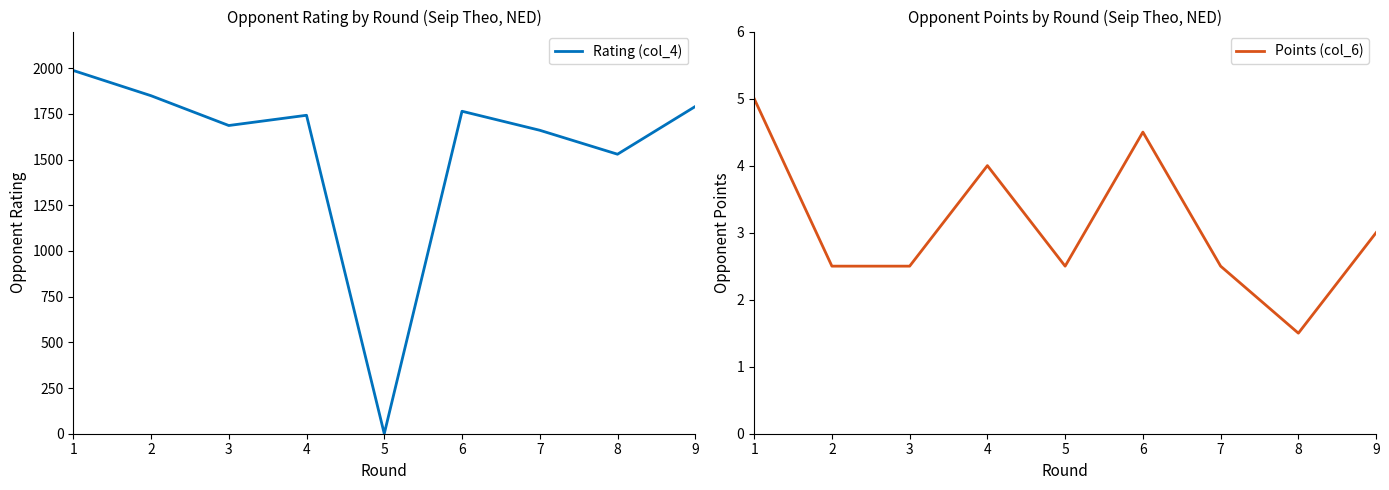

At which category is the sum across all series the highest?

1